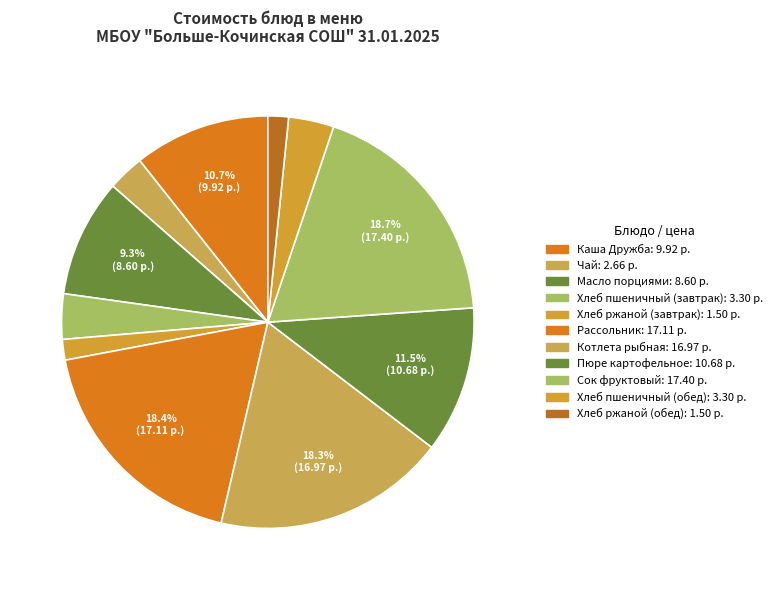

Which has a higher value, Пюре картофельное or Хлеб пшеничный (обед)?

Пюре картофельное